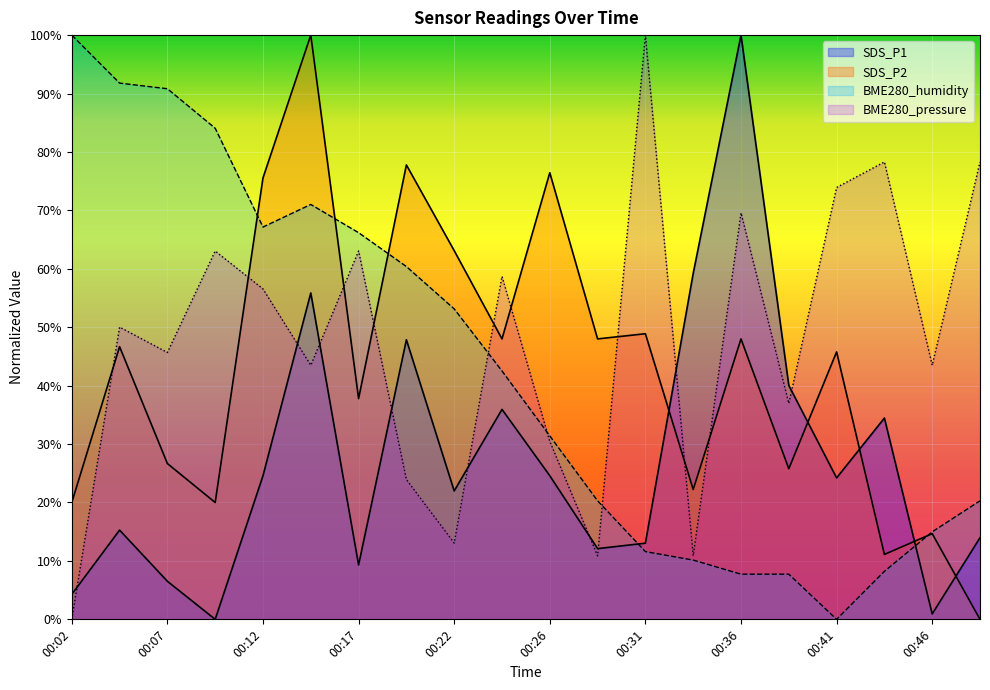

Where is the first local minimum for BME280_pressure?

00:07